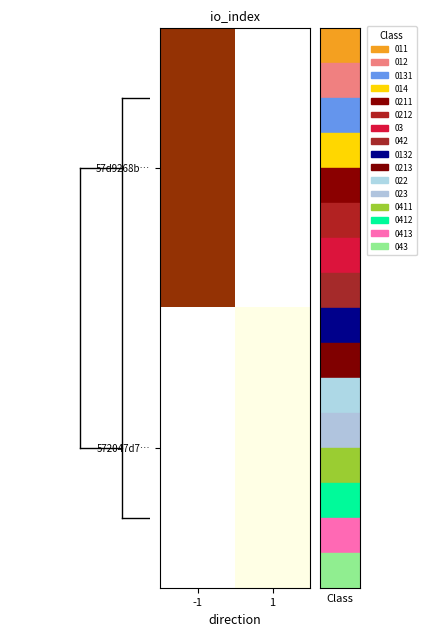

Which series has the widest spread of values?

57d9268b…